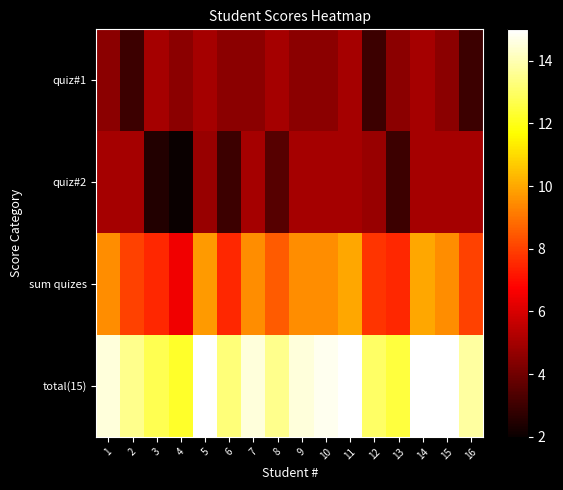

Between 9 and 14, which is larger?

14